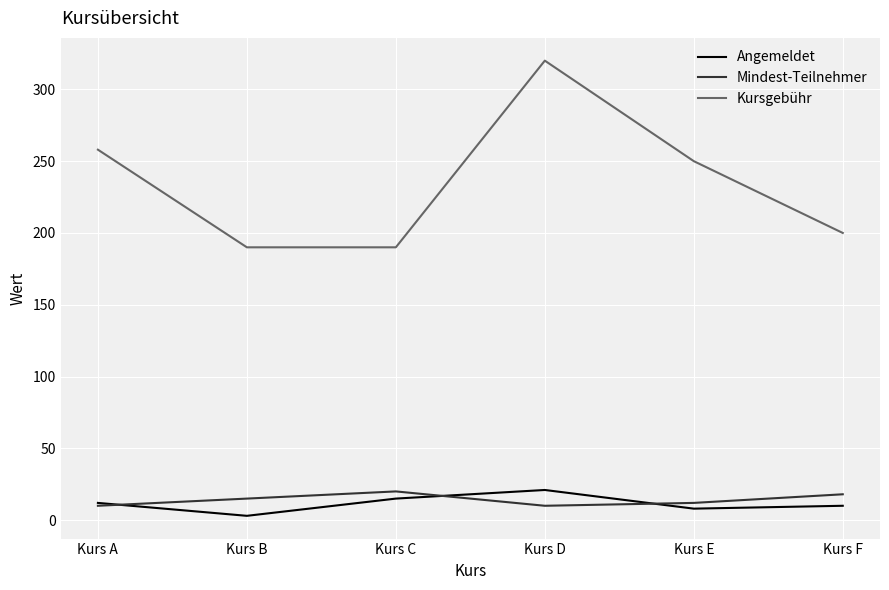

The Mindest-Teilnehmer series shows 12 at Kurs E. True or false?

True